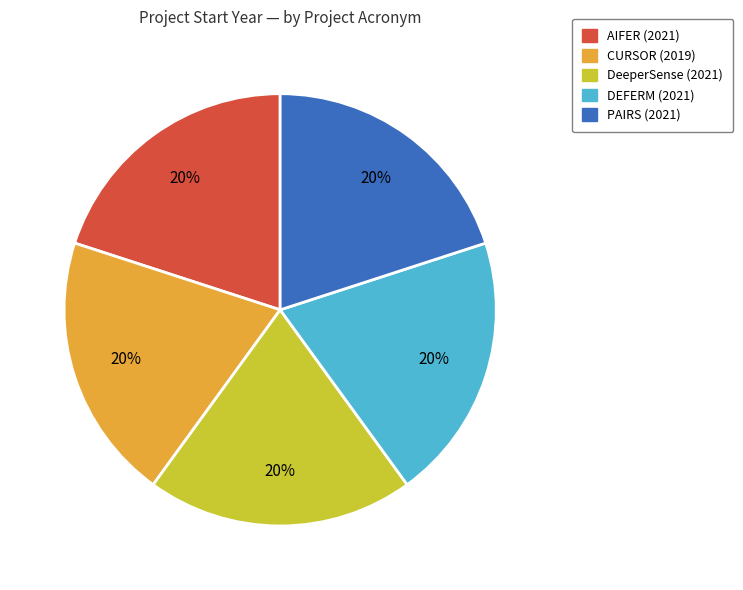

Is the sum of DeeperSense and PAIRS greater than half?

No